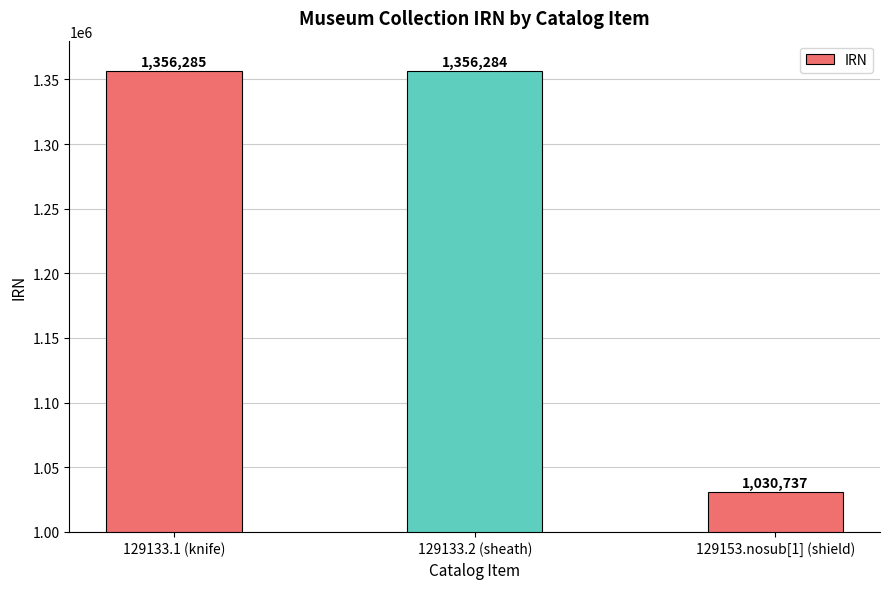

Between 129133.2 (sheath) and 129153.nosub[1] (shield), which is larger?

129133.2 (sheath)